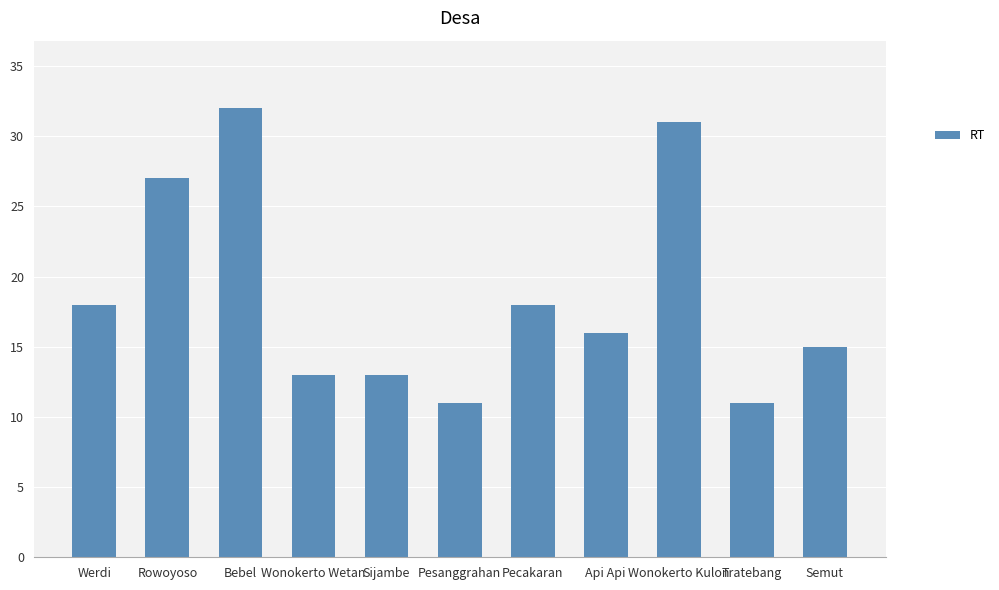

Is it true that the value at Wonokerto Wetan is 8?

False